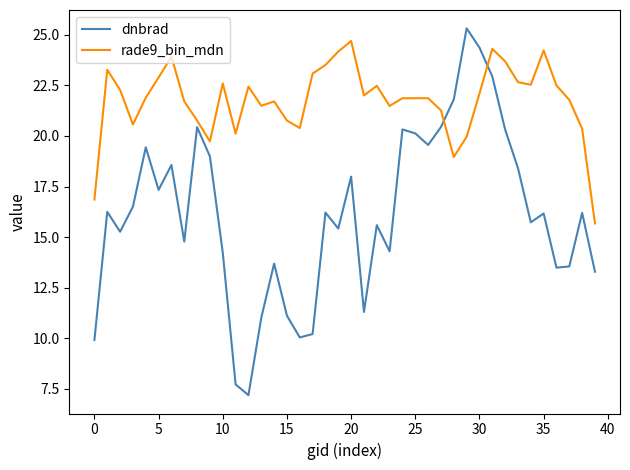

Which series has the widest spread of values?

dnbrad